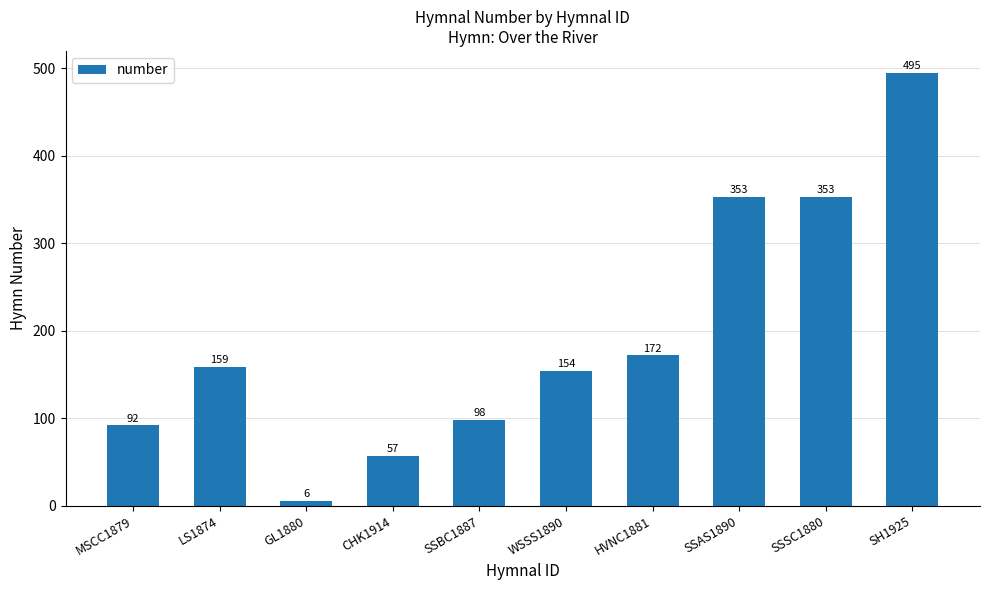

What is the difference between the maximum and minimum values?

489